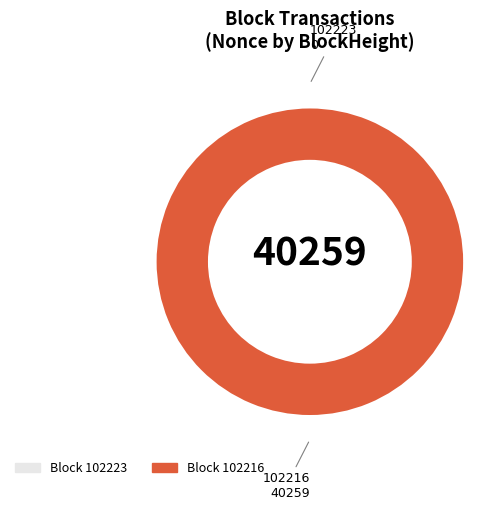

Is there any slice that represents more than half of the pie?

Yes